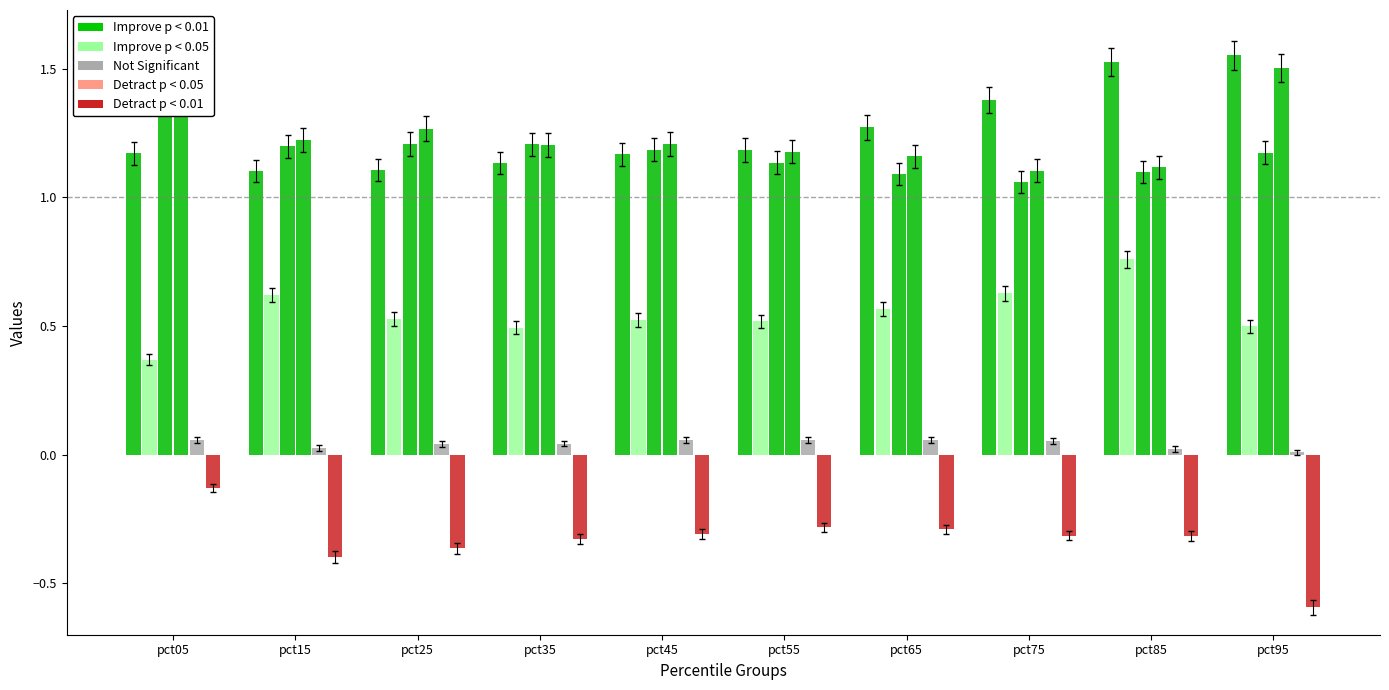

Which has a higher value, pct95 or pct15?

pct95